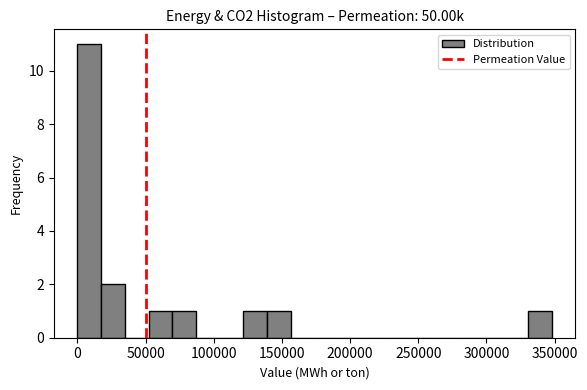

Read against the x-axis, roughly where is the centre of the tallest bar?

10000